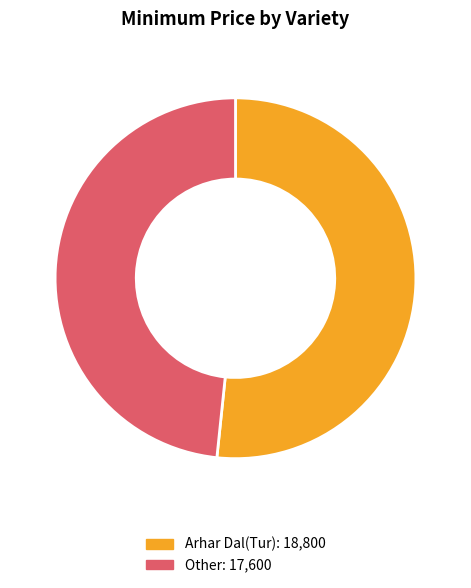

Between Arhar Dal(Tur) and Other, which is larger?

Arhar Dal(Tur)